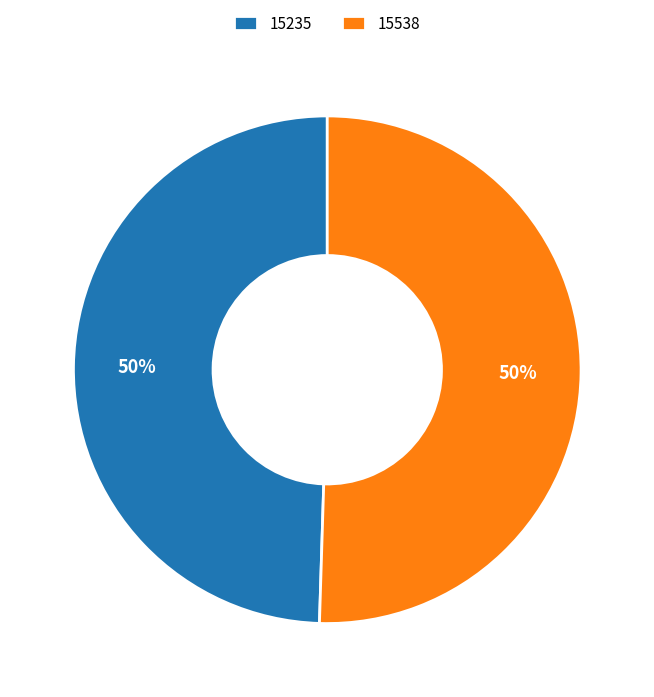

Between 15538 and 15235, which is larger?

15538